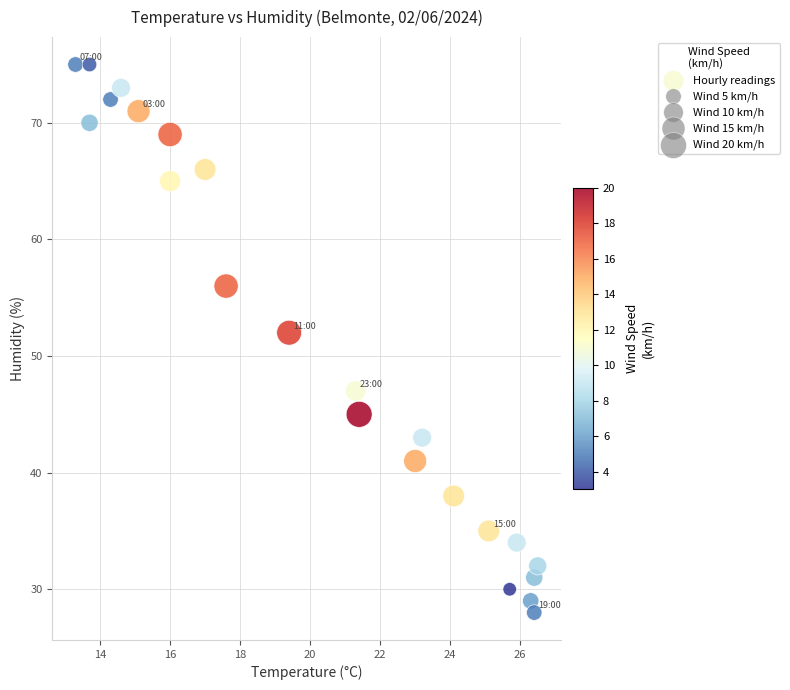

What is the range of Y values (max minus min)?

47